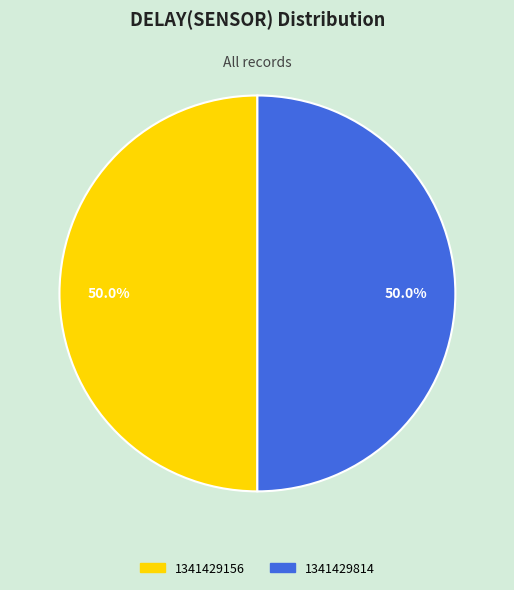

To the nearest percent, what is the combined percentage of 1341429814 and 1341429156?

100%